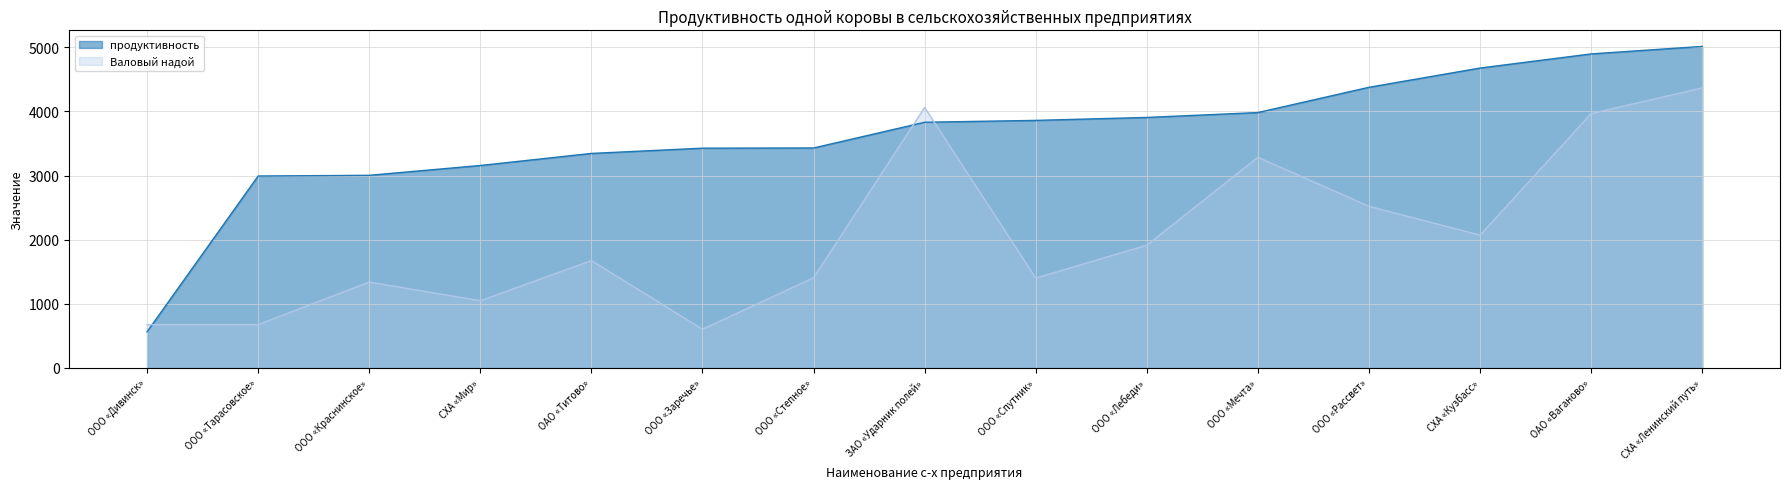

At which category is the sum across all series the highest?

СХА «Ленинский путь»